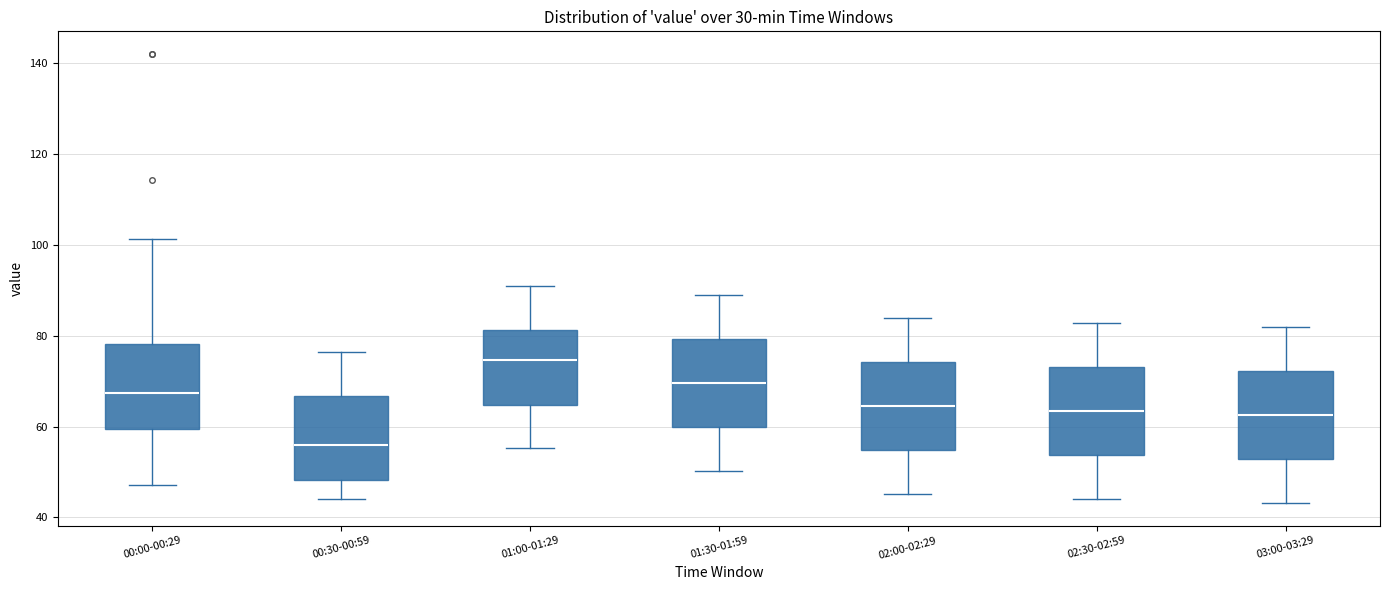

Which box has the highest median line?

01:00-01:29